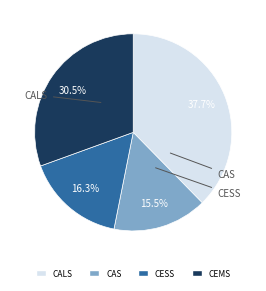

Is there any slice that represents more than half of the pie?

No